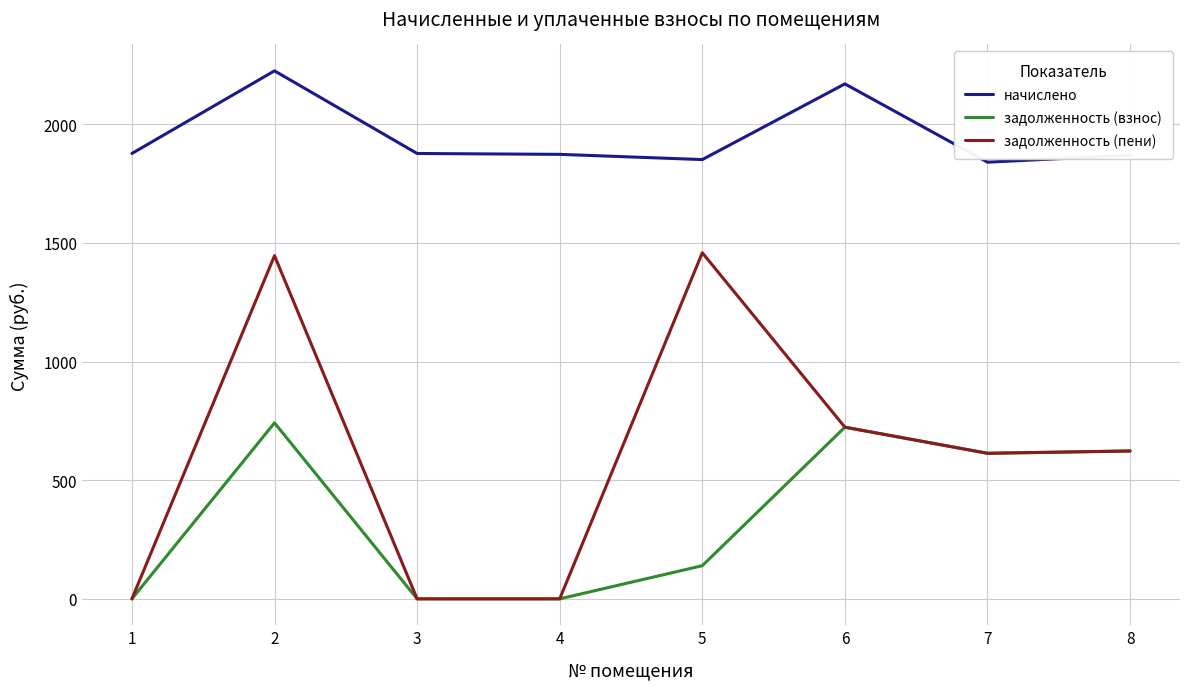

List the series in order of their peak value, highest first.

начислено, задолженность (пени), задолженность (взнос)